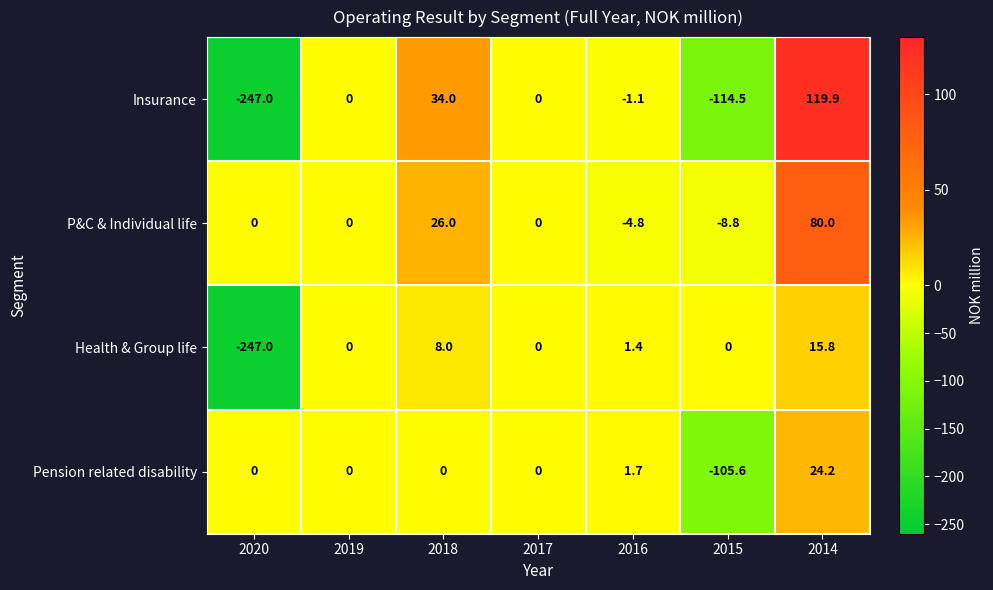

Reading left to right, extract all data points from this chart.

Insurance: -247.0	0.0	34.0	0.0	-1.1	-114.5	119.9
P&C & Individual life: 0.0	0.0	26.0	0.0	-4.8	-8.8	80.0
Health & Group life: -247.0	0.0	8.0	0.0	1.4	0.0	15.8
Pension related disability: 0.0	0.0	0.0	0.0	1.7	-105.6	24.2